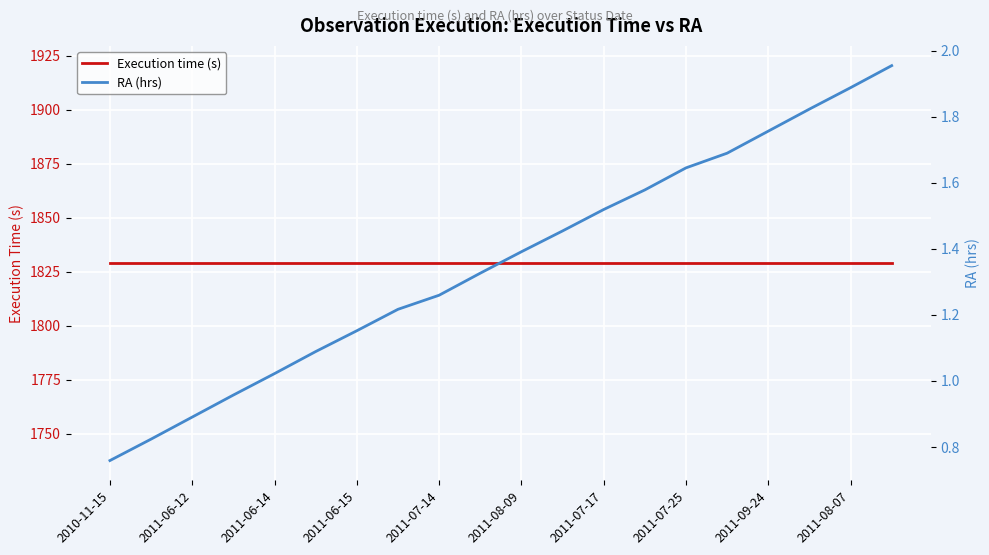

Rank the series by their average value, from lowest to highest.

RA (hrs), Execution time (s)